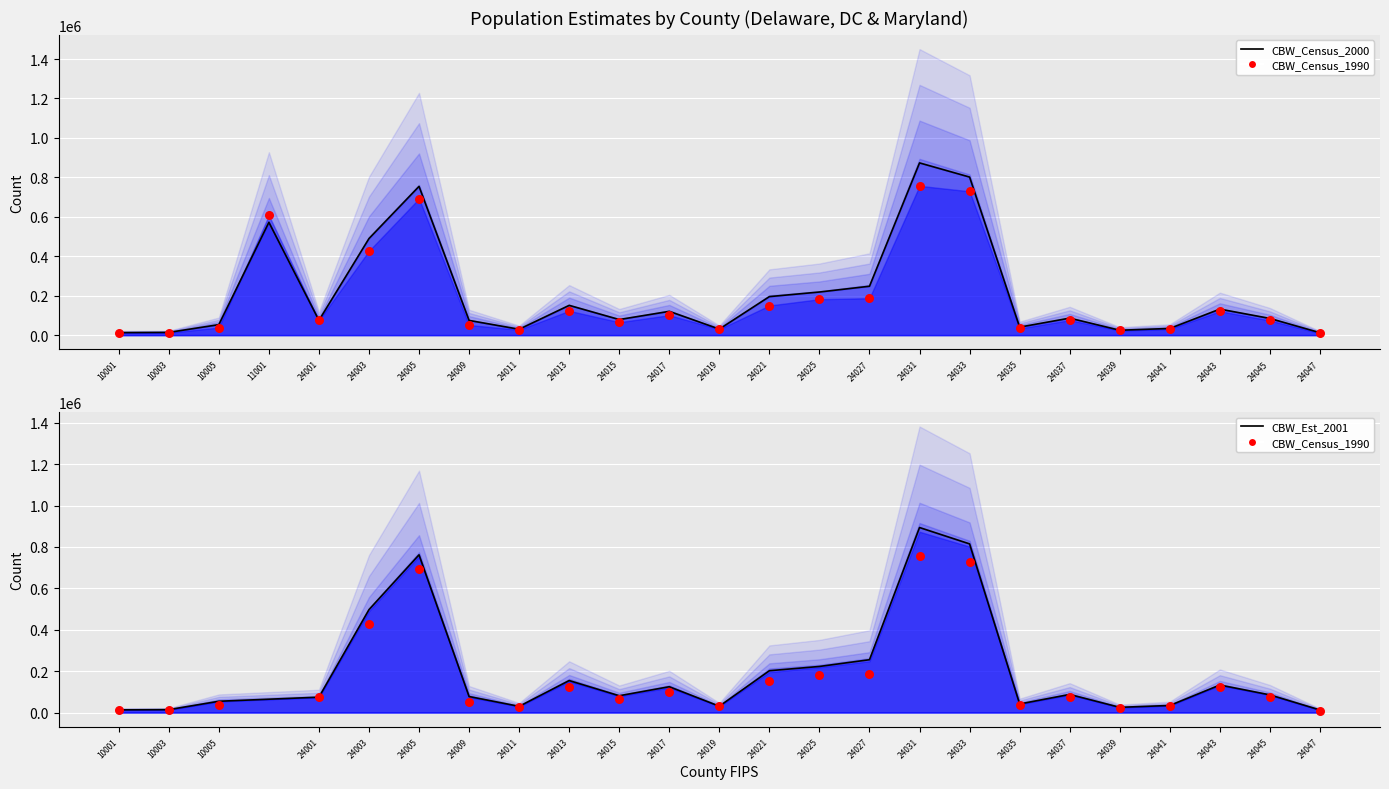

At which category is the sum across all series the highest?

24031